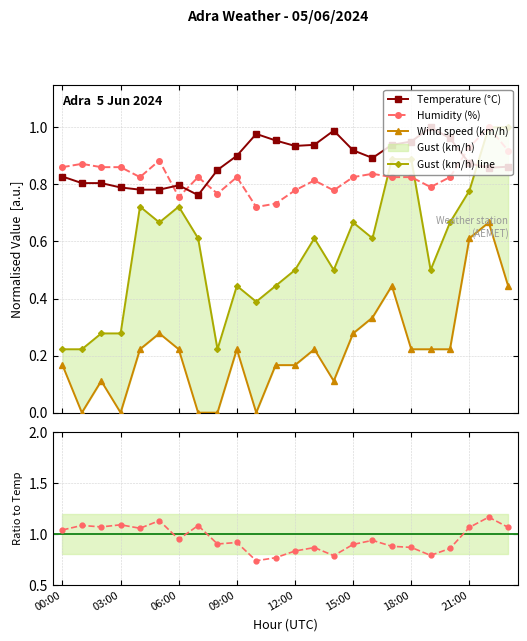

How many intersections are there between Temperature (°C) and Humidity (%)?

4